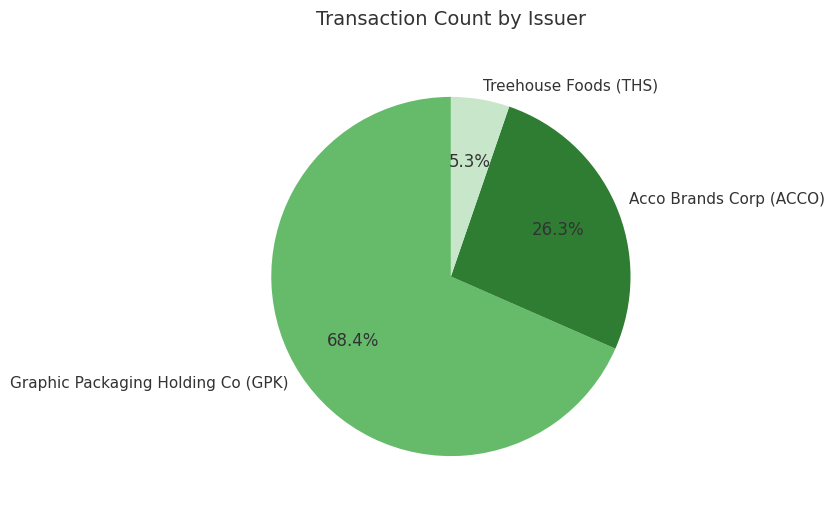

What is the smallest slice in the pie chart?

Treehouse Foods (THS)